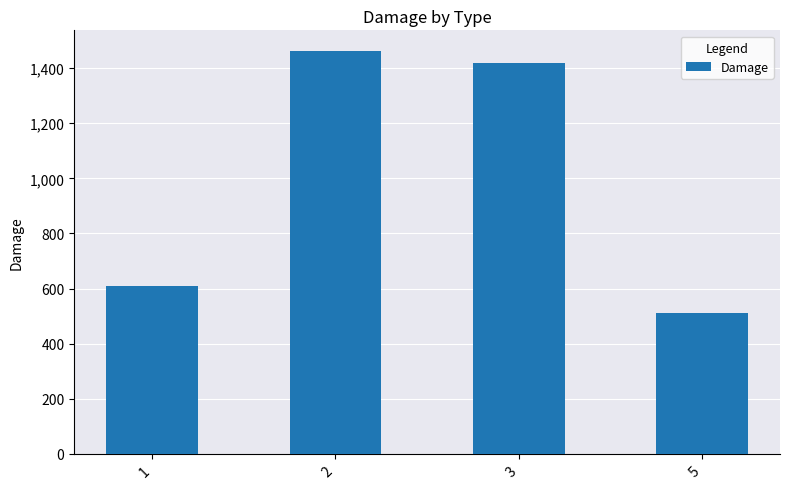

Rank the categories by value from lowest to highest.

5, 1, 3, 2